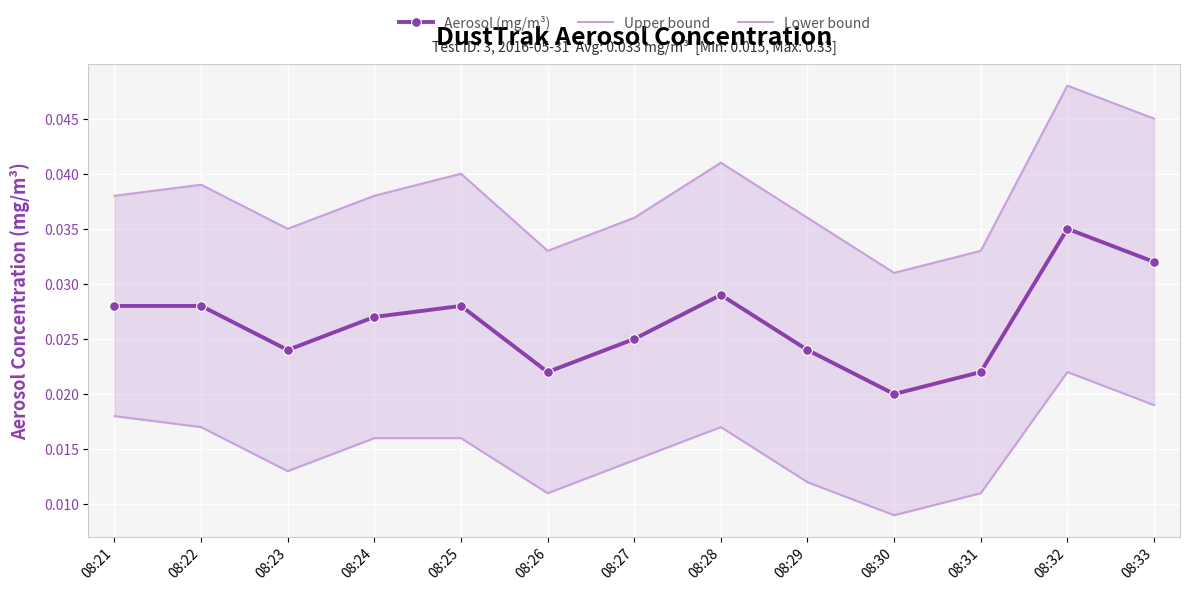

Which series changed the most between 08:23 and 08:33?

Upper bound